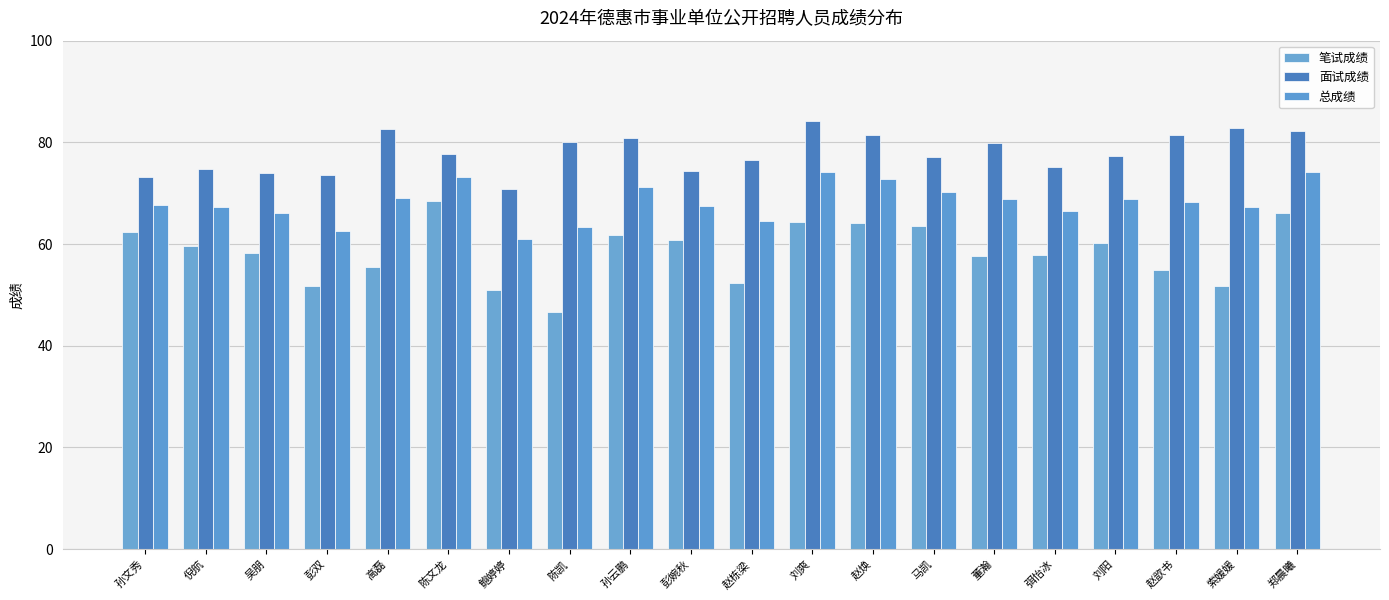

What is the average value of the 总成绩 series?

68.2